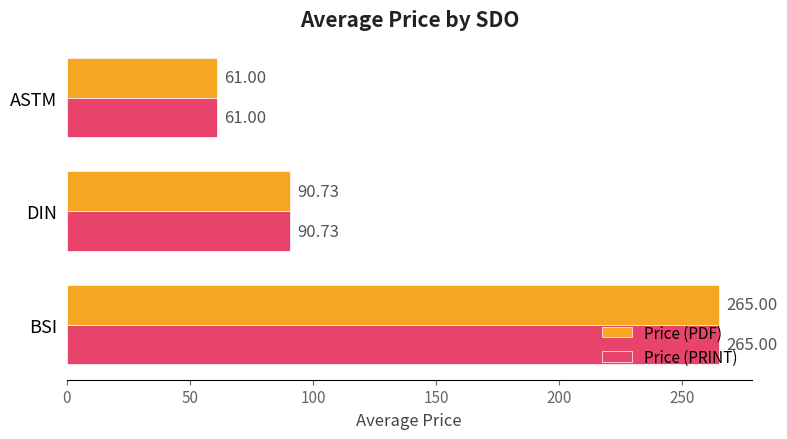

At which label does Price (PRINT) reach its minimum?

ASTM